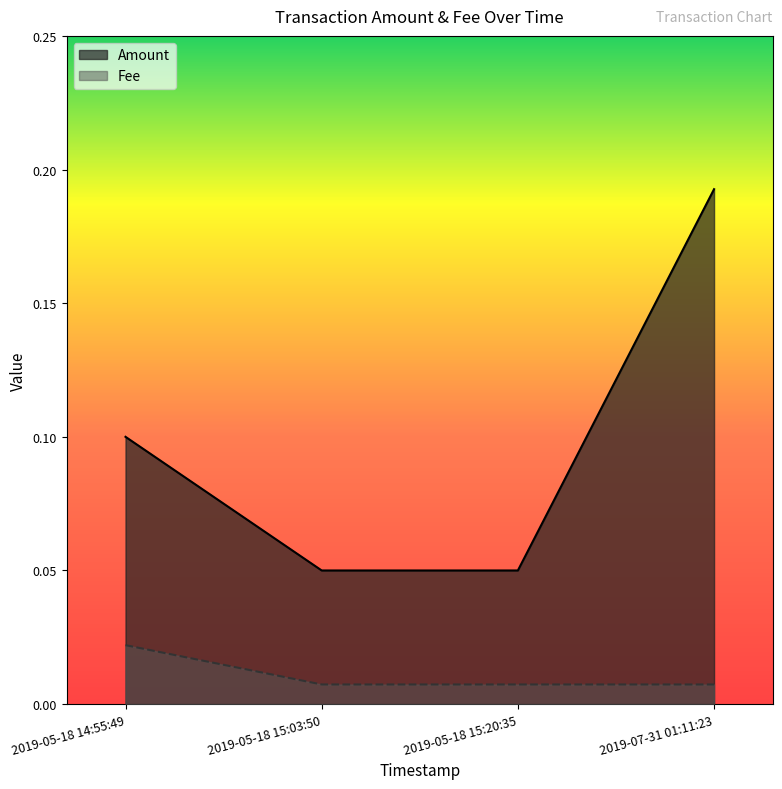

At which category is the sum across all series the highest?

2019-07-31 01:11:23